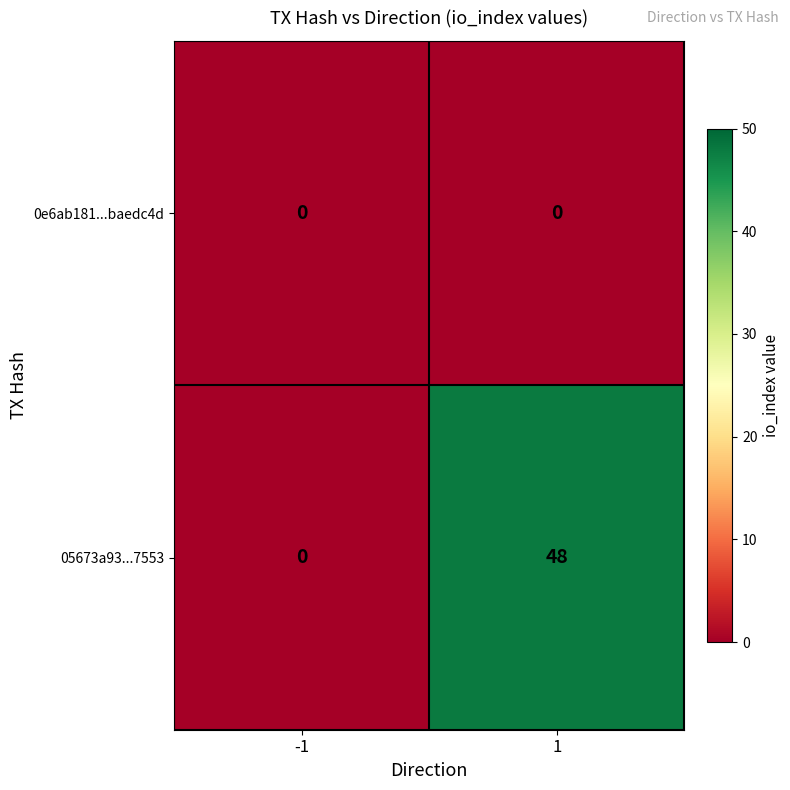

Reading left to right, what are all the values shown in this chart?

0e6ab181...baedc4d: 0	0
05673a93...7553: 0	48